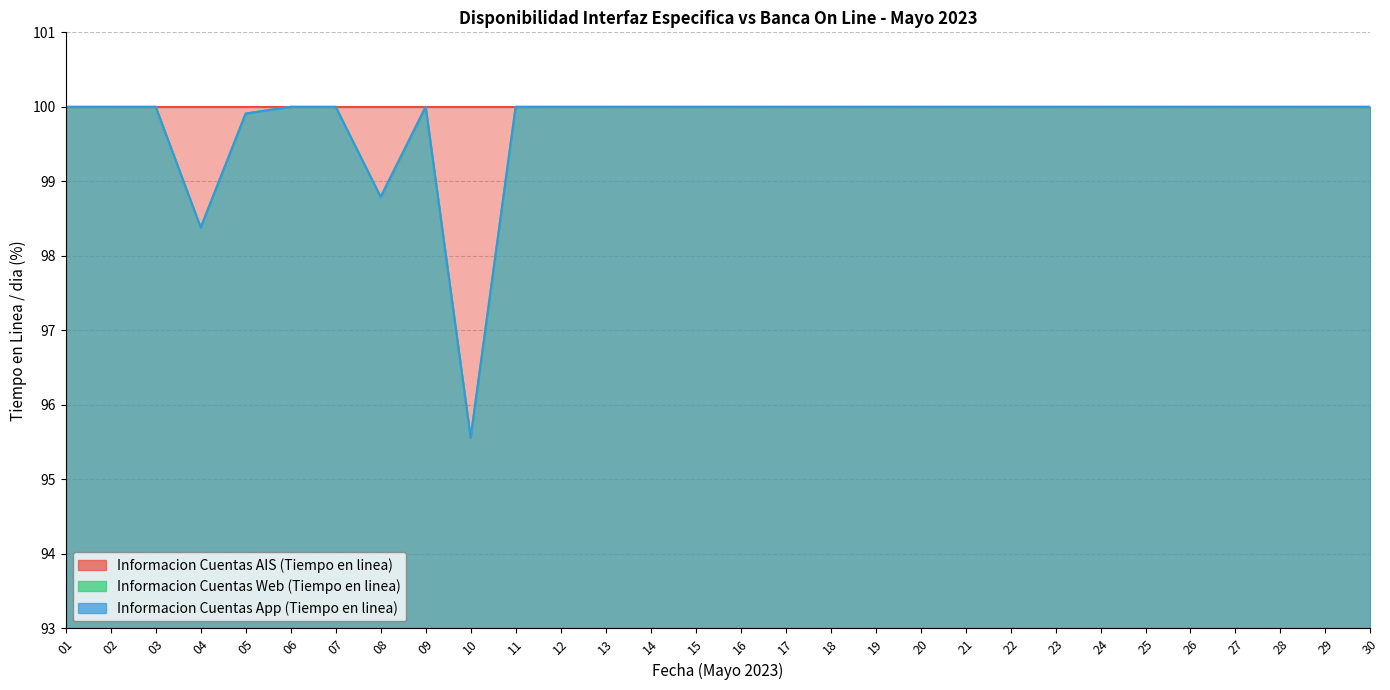

Between 21 and 26, which series saw the biggest shift?

Informacion Cuentas Web (Tiempo en linea)